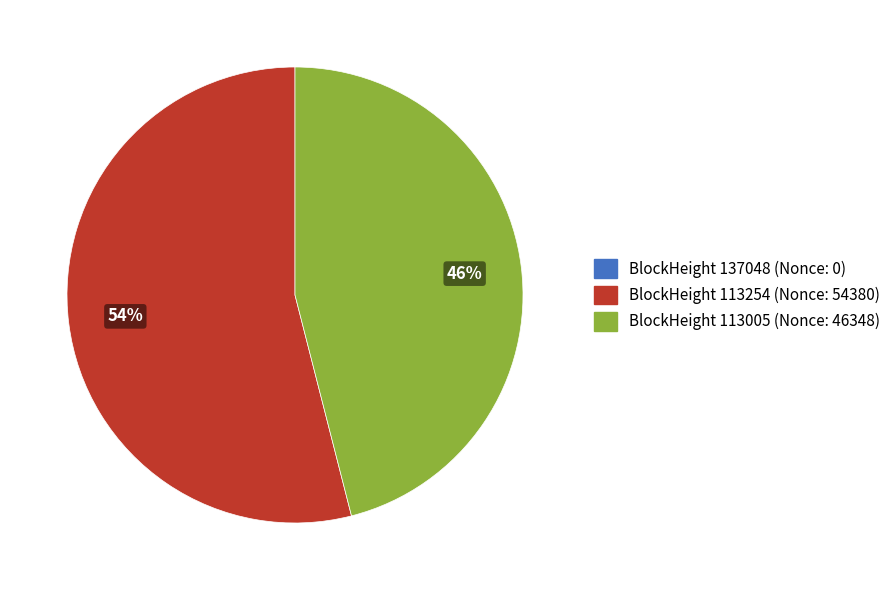

To the nearest percent, what is the difference between the largest and smallest slice percentages?

54%